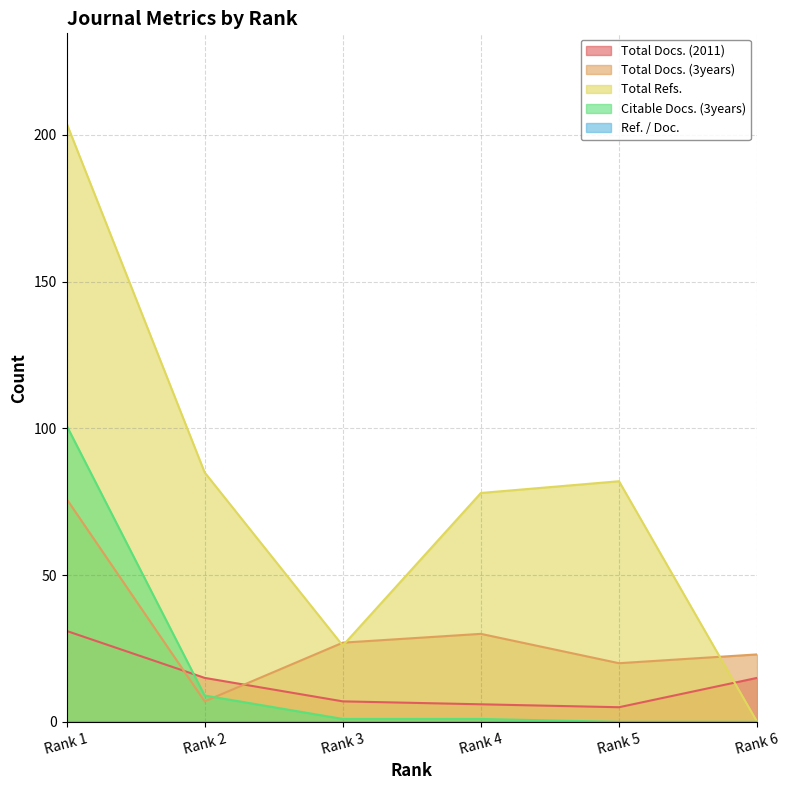

Reading left to right, extract all data points from this chart.

Total Docs. (2011): 31	15	7	6	5	15
Total Docs. (3years): 76	7	27	30	20	23
Total Refs.: 204	85	26	78	82	0
Citable Docs. (3years): 101	9	1	1	0	0